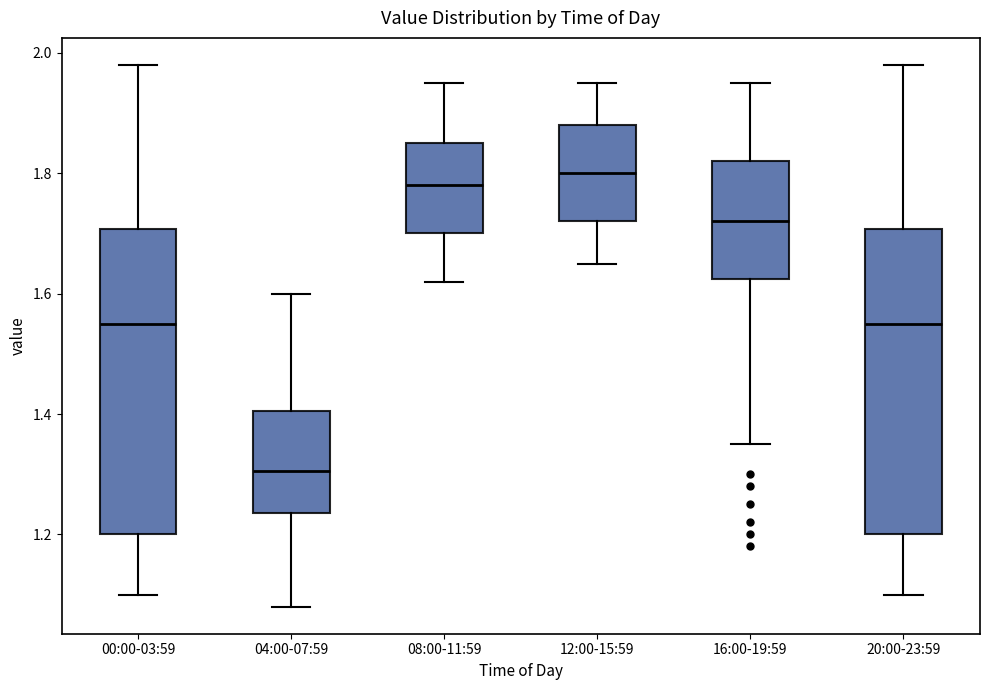

Reading left to right, transcribe this box plot: for each box, give where its median line is, the range the box spans, and where its two whiskers end, as read against the y-axis. The values are not printed on the chart, so give them approximately, as read against the axis.

00:00-03:59: median 1.56, box 1.20 to 1.70, whiskers 1.10 to 1.98
04:00-07:59: median 1.30, box 1.24 to 1.40, whiskers 1.08 to 1.60
08:00-11:59: median 1.78, box 1.70 to 1.86, whiskers 1.62 to 1.96
12:00-15:59: median 1.80, box 1.72 to 1.88, whiskers 1.66 to 1.96
16:00-19:59: median 1.72, box 1.62 to 1.82, whiskers 1.36 to 1.96
20:00-23:59: median 1.56, box 1.20 to 1.70, whiskers 1.10 to 1.98